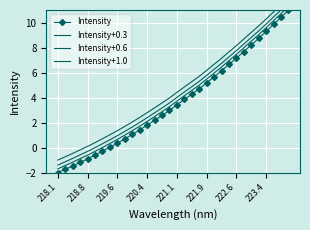

What is the lowest value of the Intensity+1.0 series?

-1.0